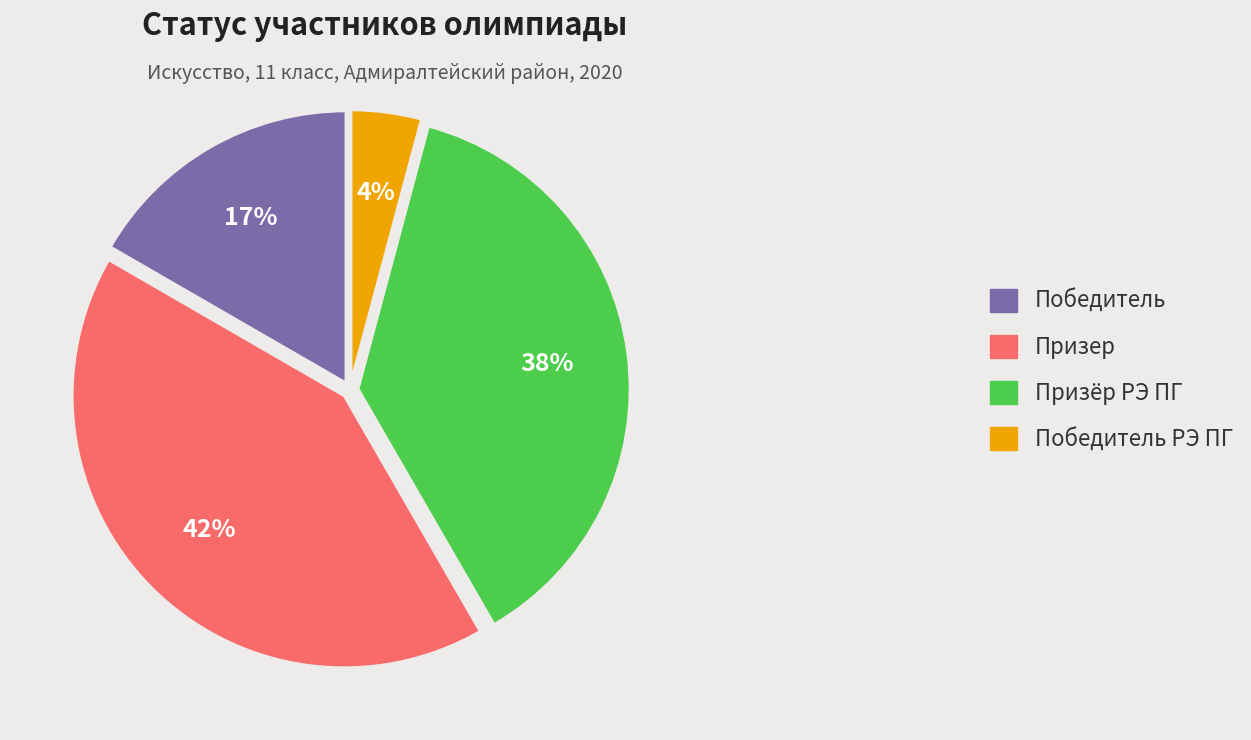

To the nearest percent, what is the combined percentage of Призер and Победитель?

58%